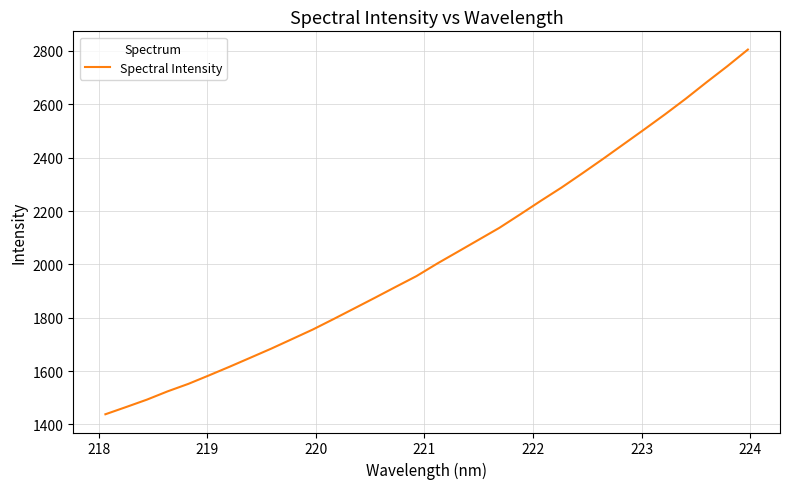

What is the minimum value shown in the chart?

1437.8